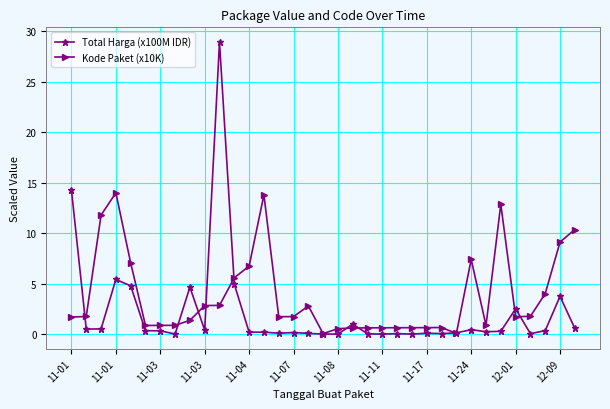

List the series in order of their overall mean, highest first.

Kode Paket (x10K), Total Harga (x100M IDR)